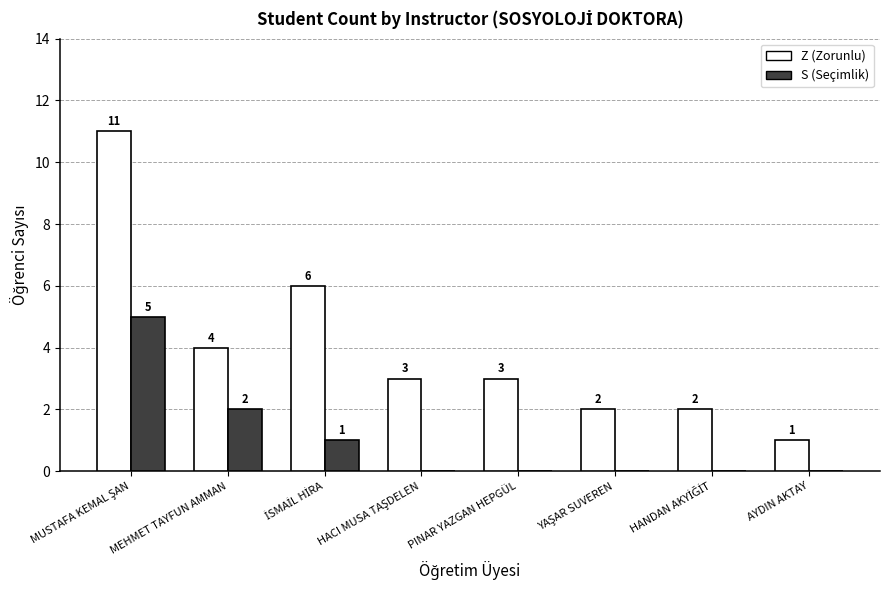

What is the average value of the S (Seçimlik) series?

1